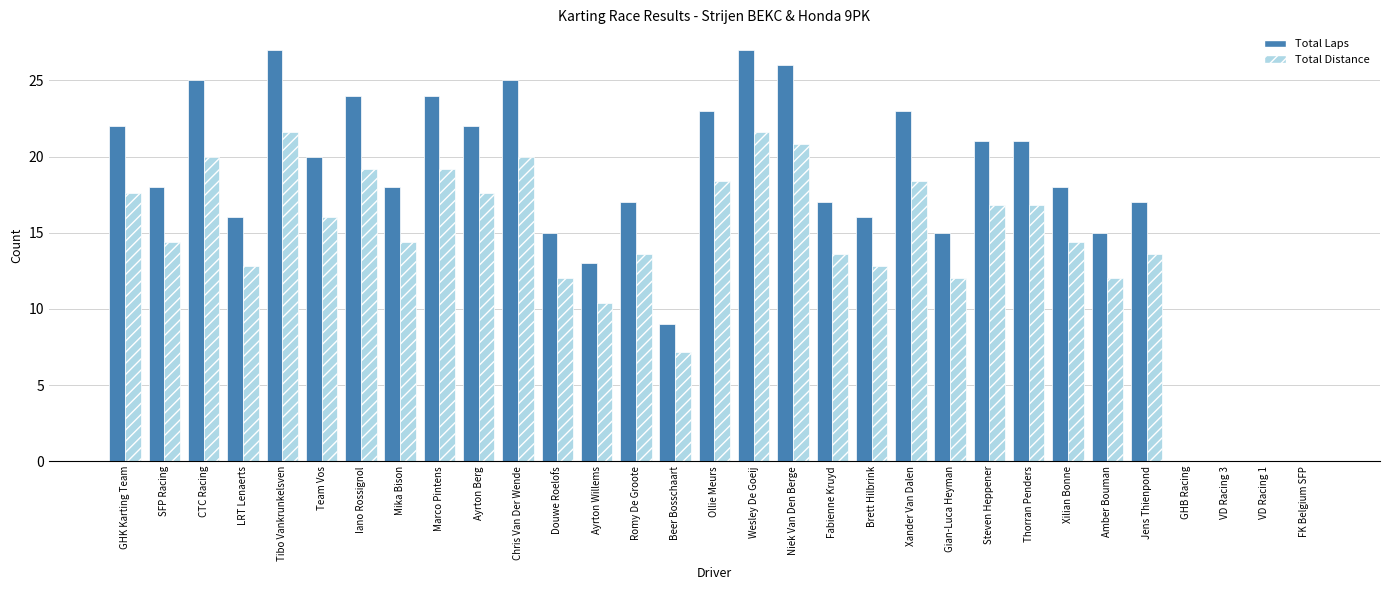

What is the sum of all Total Laps values?

534.0